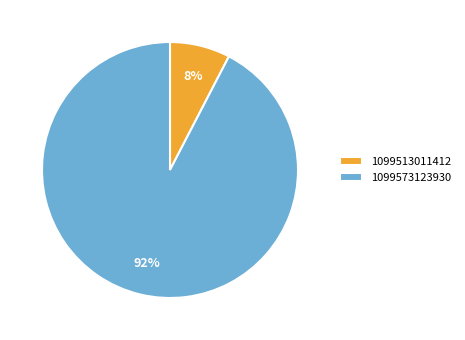

Which slice is the smallest?

1099513011412